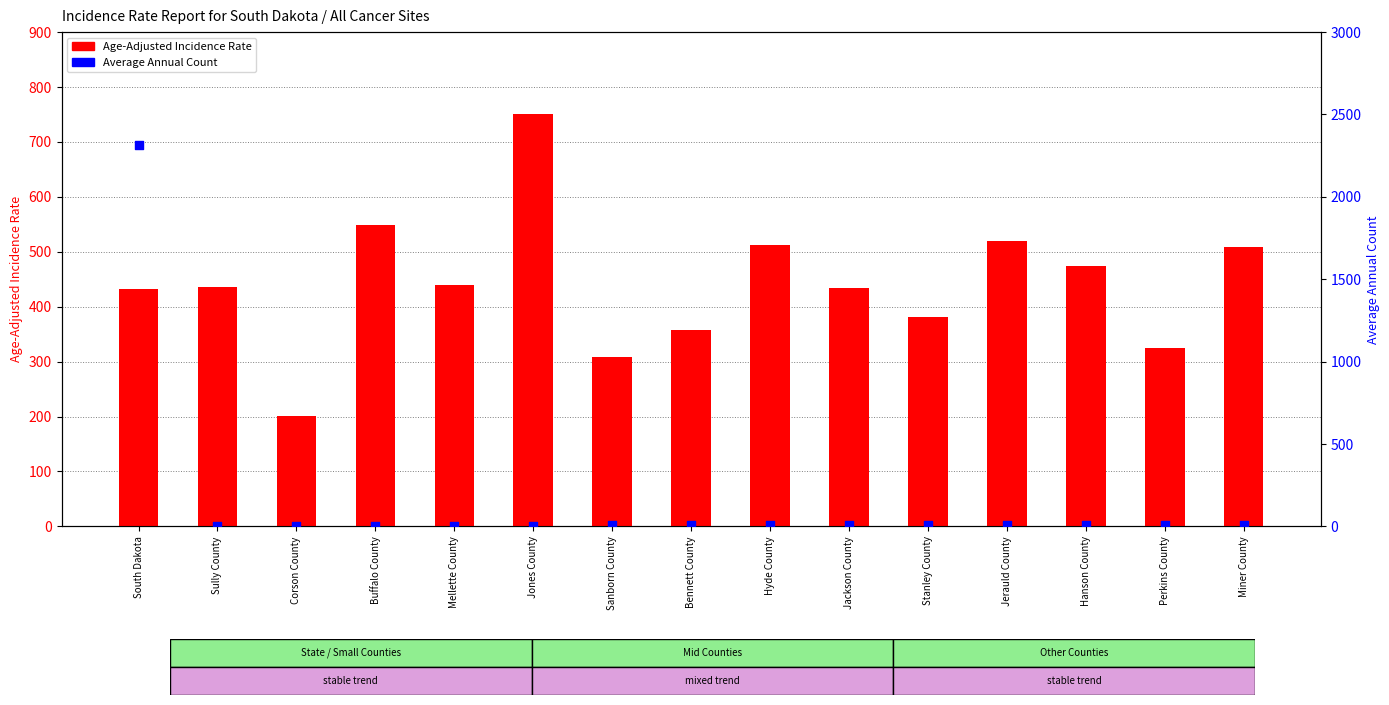

What are all the series names shown in the legend?

Age-Adjusted Incidence Rate, Average Annual Count